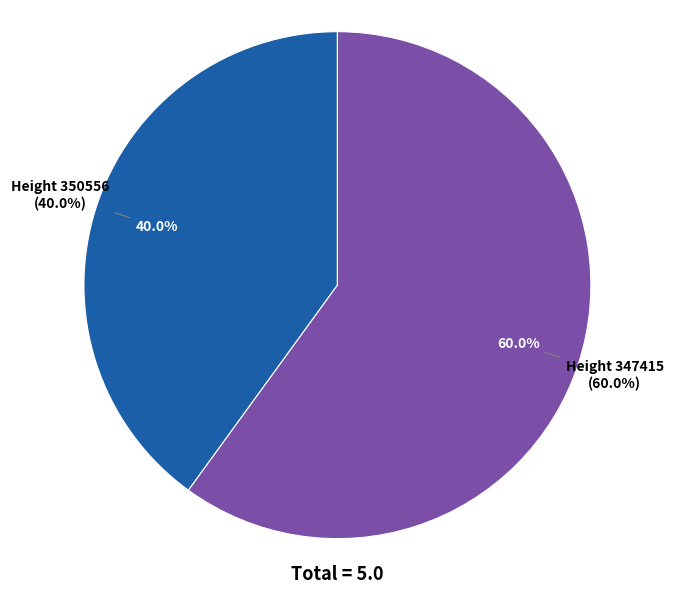

To the nearest percent, what is the difference between the 347415 and 350556 slice percentages?

20%